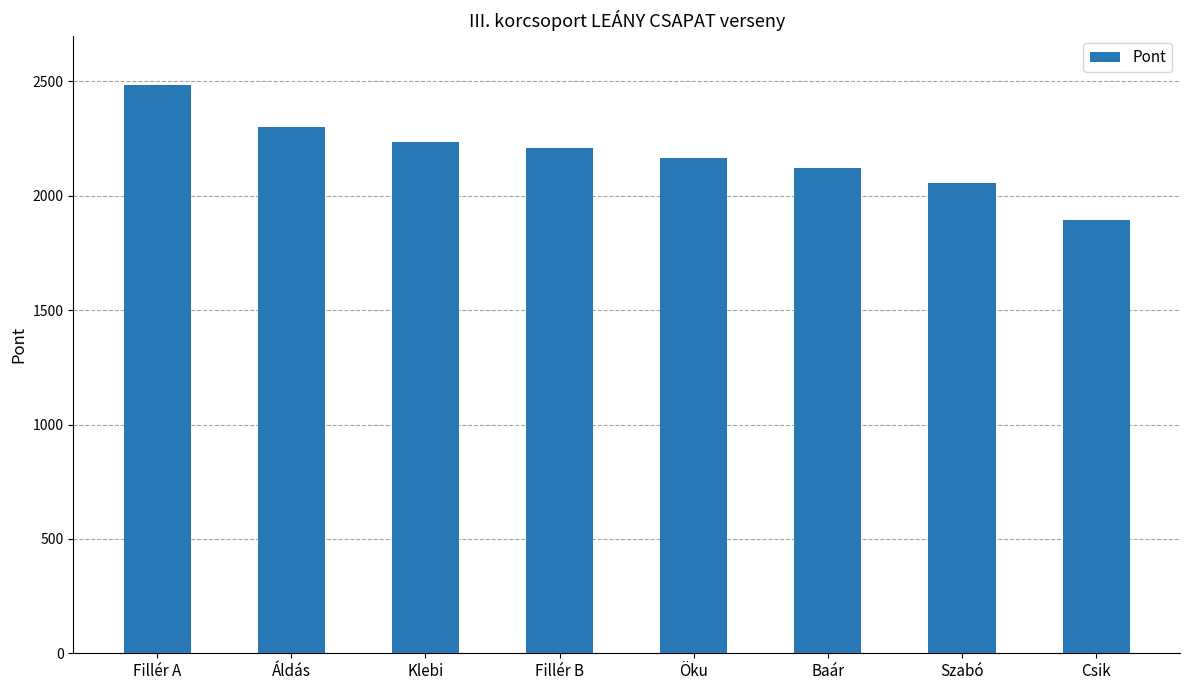

What is the value of the 7th bar from the left?

2054